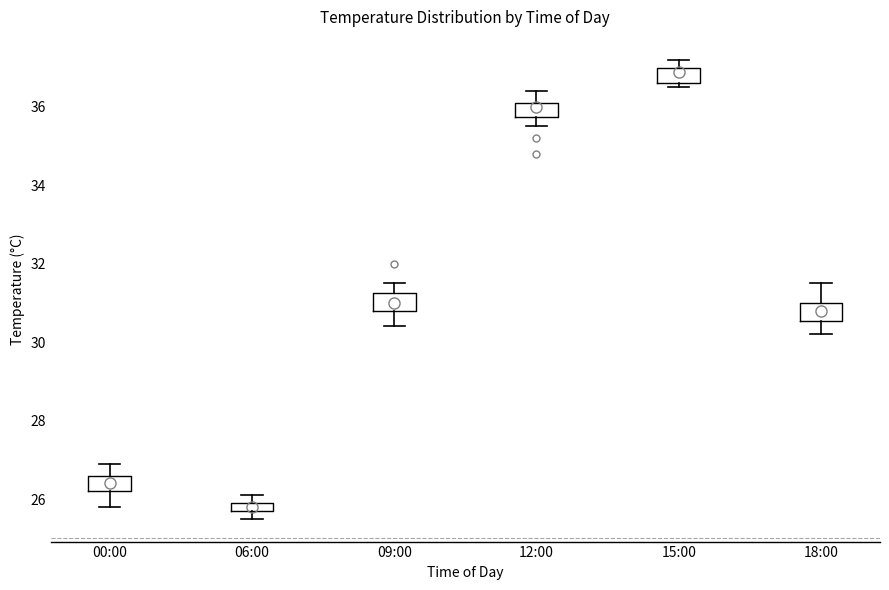

Which box's median line is the highest?

15:00